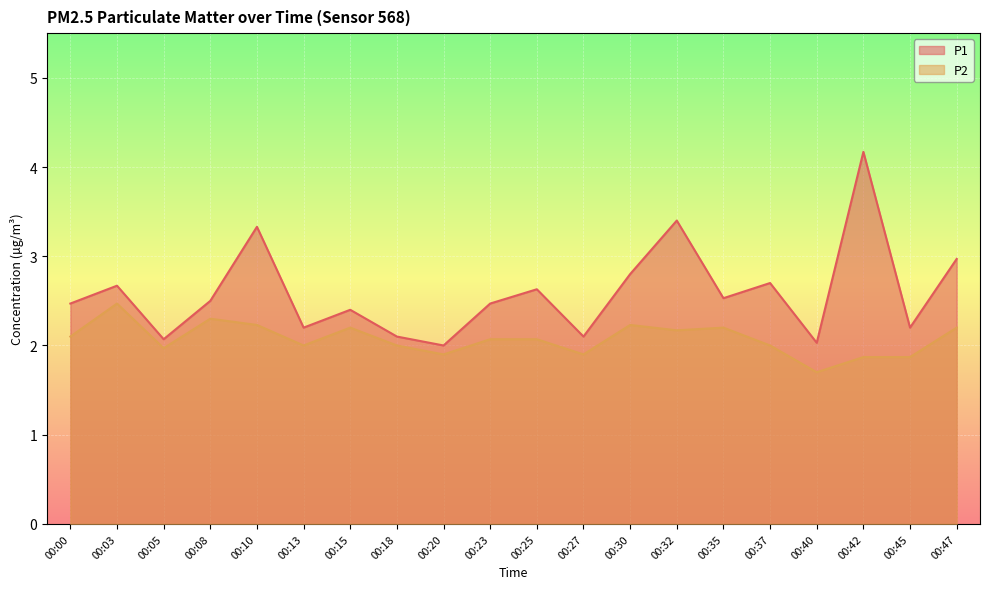

At which category does P2 reach its first local valley?

00:05